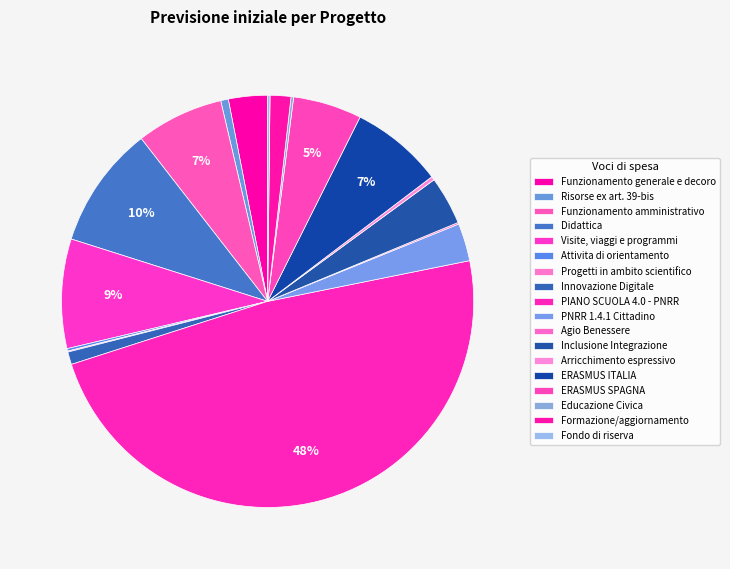

Rank the categories by value from highest to lowest.

PIANO SCUOLA 4.0 - PNRR, Didattica, Visite, viaggi e programmi, ERASMUS ITALIA, Funzionamento amministrativo, ERASMUS SPAGNA, Inclusione Integrazione, Funzionamento generale e decoro, PNRR 1.4.1 Cittadino, Formazione/aggiornamento, Innovazione Digitale, Risorse ex art. 39-bis, Arricchimento espressivo, Educazione Civica, Attivita di orientamento, Fondo di riserva, Agio Benessere, Progetti in ambito scientifico